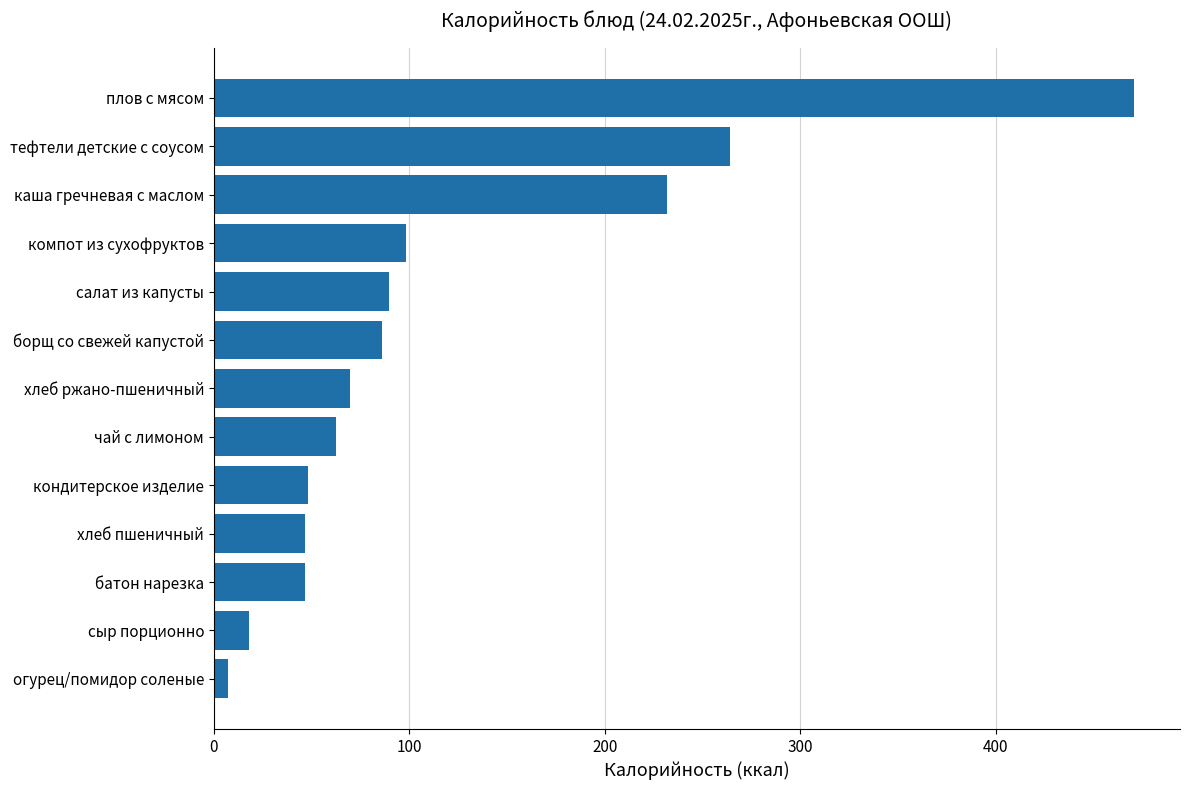

The value at борщ со свежей капустой is 34.3. True or false?

False